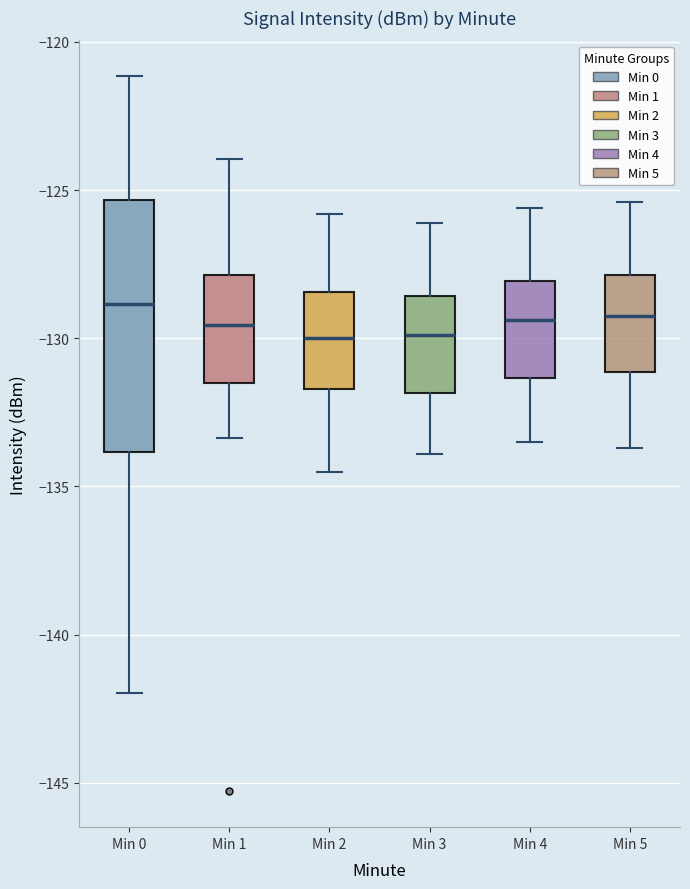

Comparing the boxes themselves (not the whiskers), which one is the tallest?

Min 0